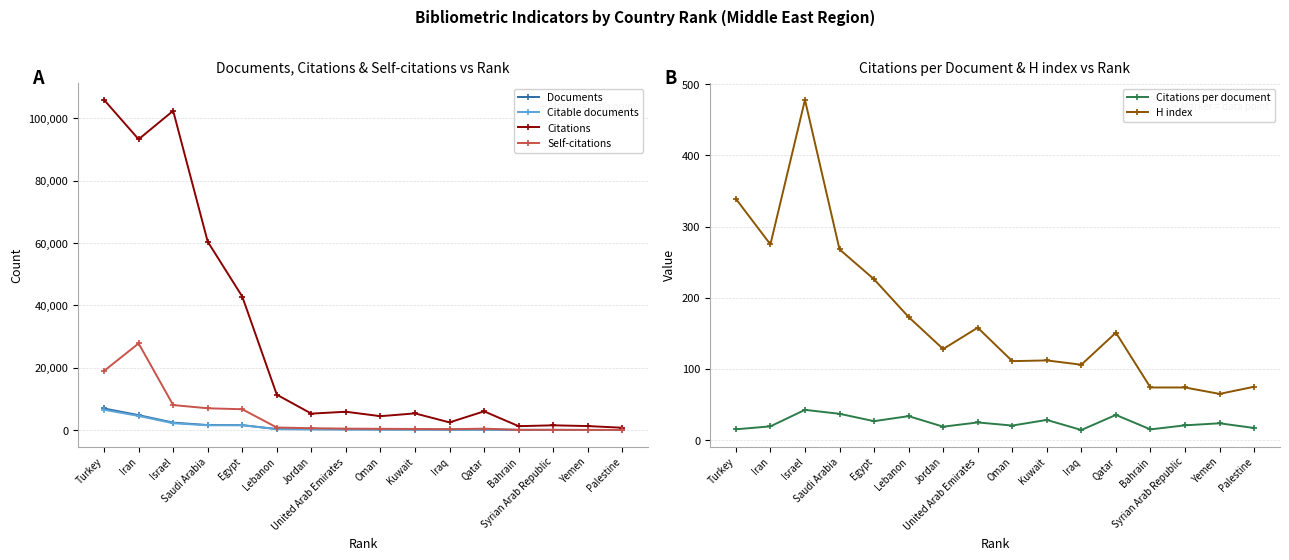

At which category is the sum across all series the highest?

Turkey